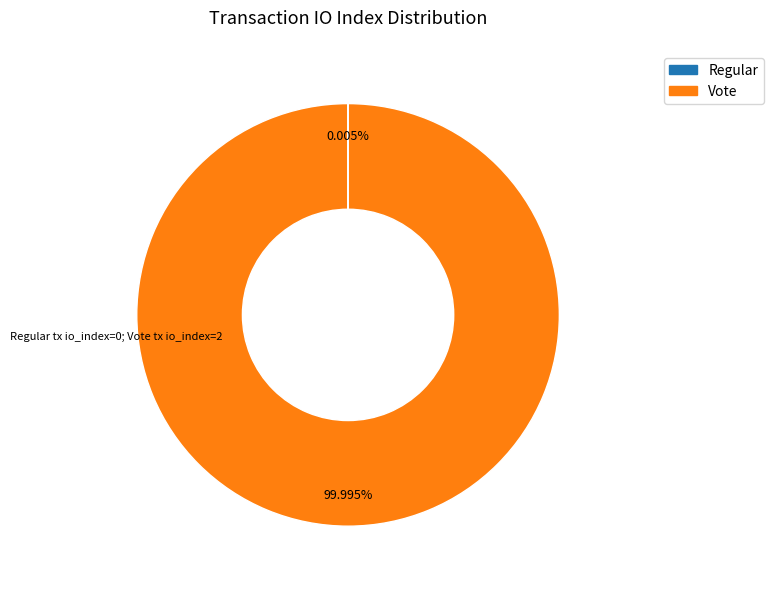

Which slice represents more than half of the pie?

Vote